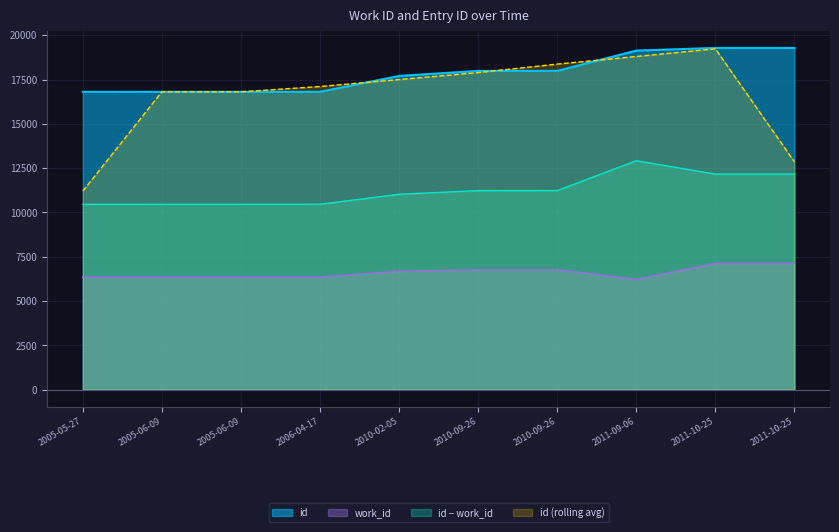

At how many categories does at least one series exceed 8489?

10